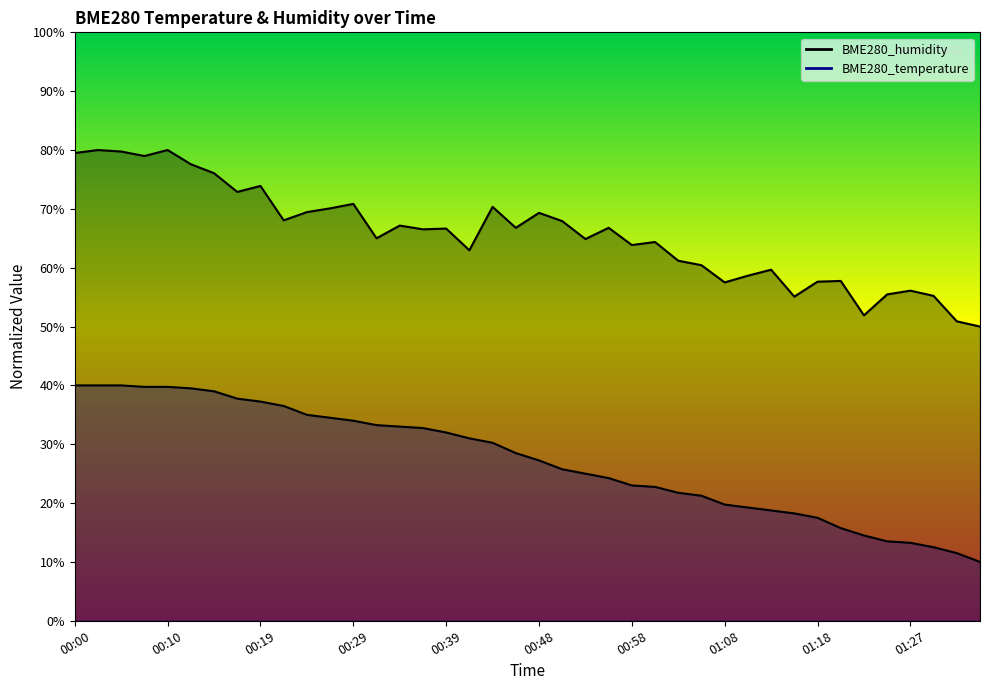

True or false: BME280_temperature and BME280_humidity cross at least once.

False